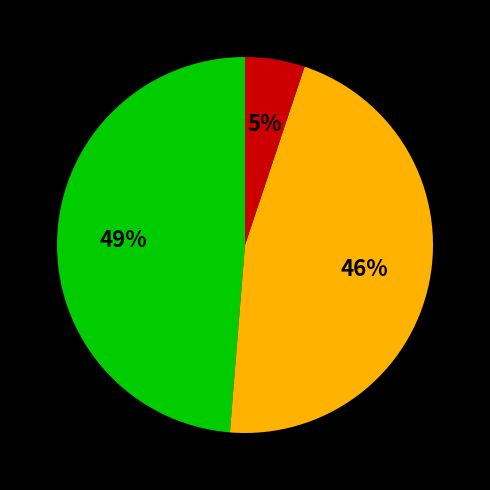

Is there any slice that represents more than half of the pie?

No